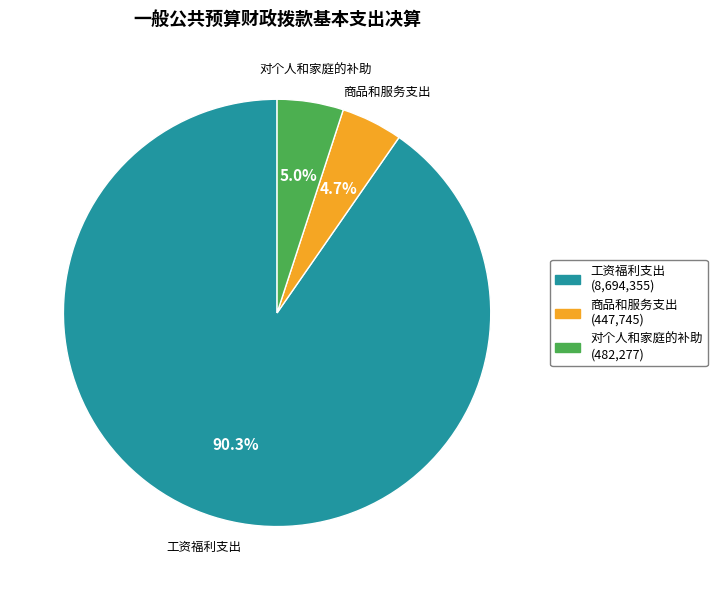

How many segments does this pie chart have?

3